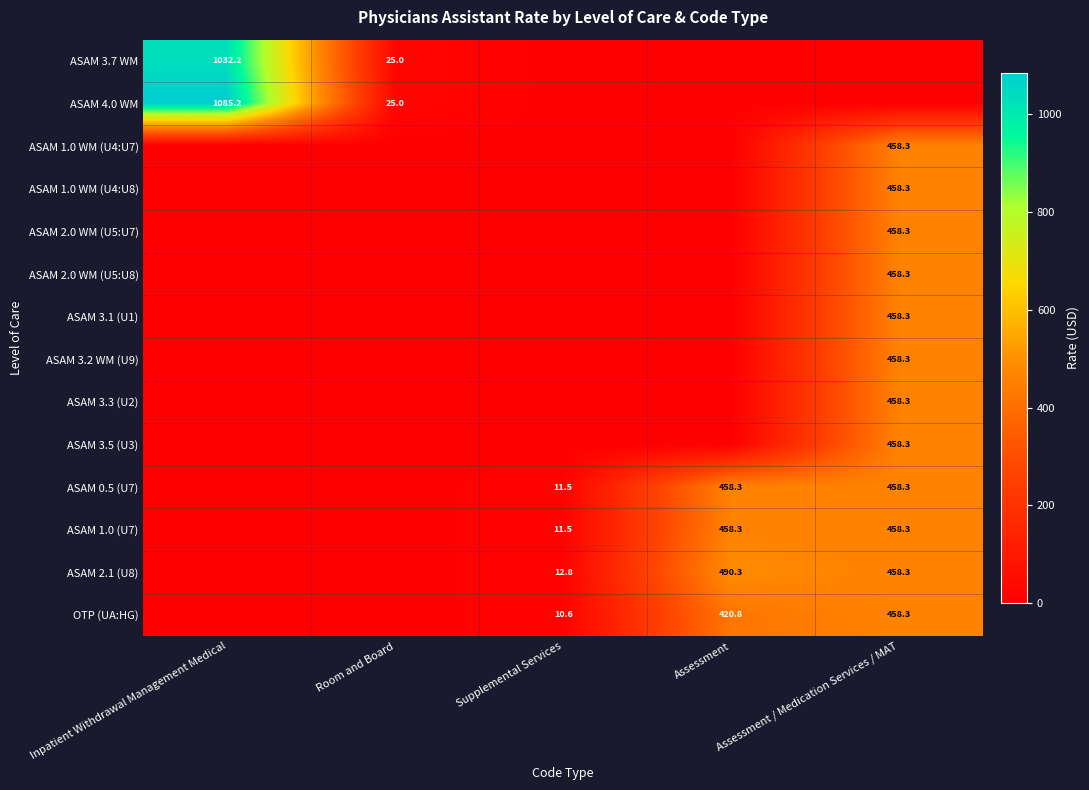

The ASAM 3.1 (U1) series shows 156.0 at Assessment / Medication Services / MAT. True or false?

False